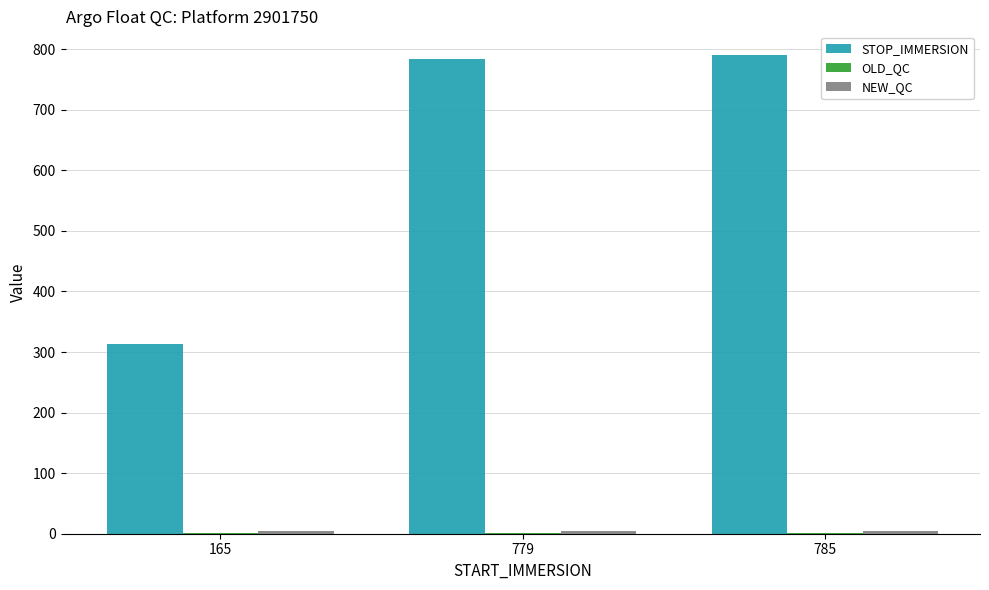

What is the maximum value shown in the chart?

790